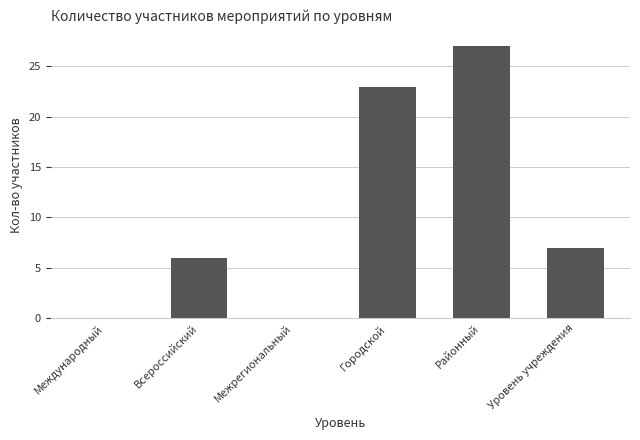

Are the bars grouped side by side (vs. stacked)?

No